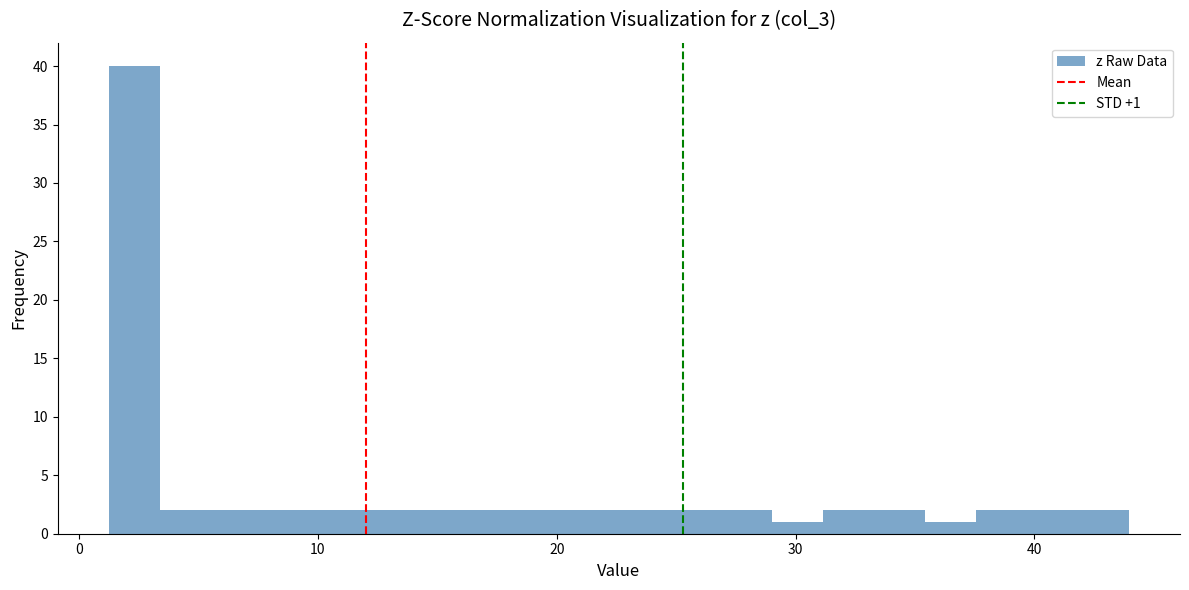

Read against the x-axis, roughly where is the centre of the tallest bar?

2